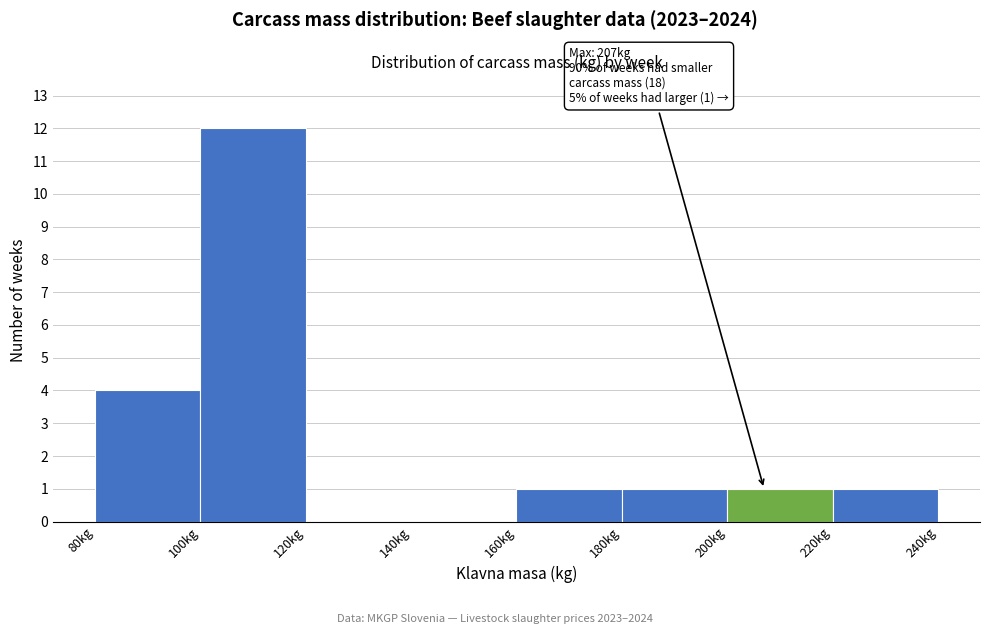

Over which range of the x-axis is the bar tallest?

100 to 120